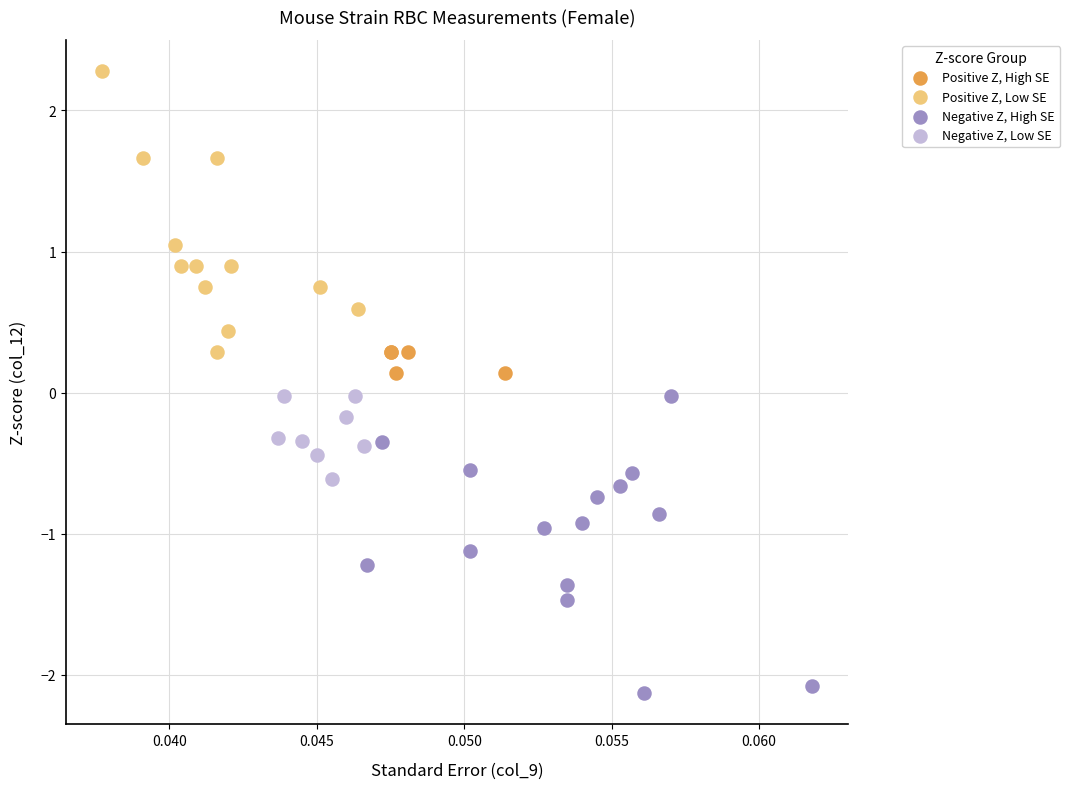

Which series has the widest spread of Y values?

Negative Z, High SE